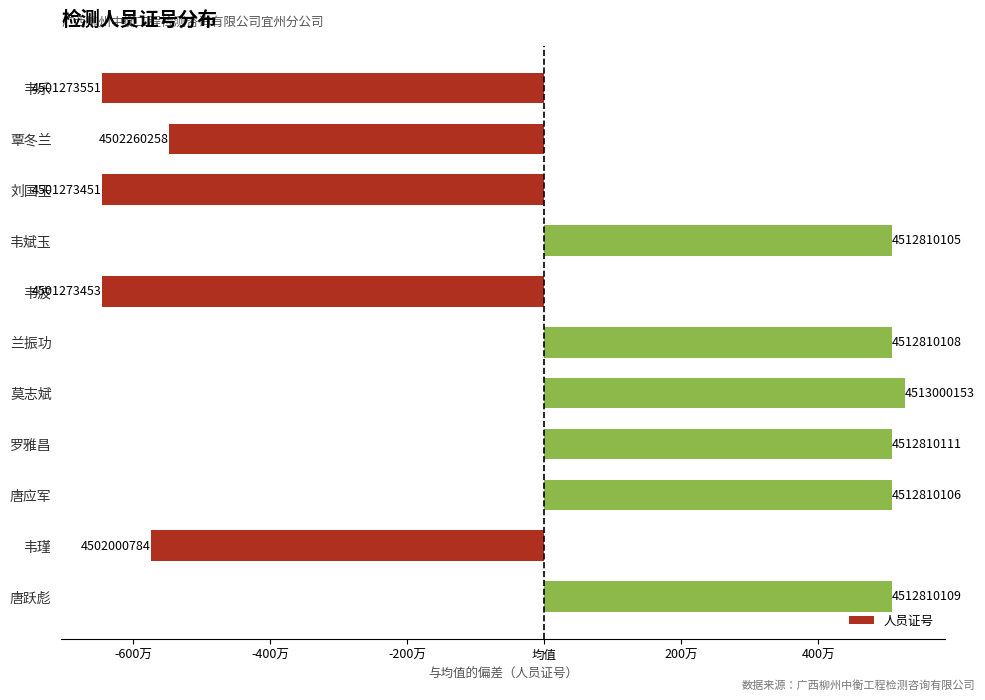

Does the chart contain any negative values?

Yes